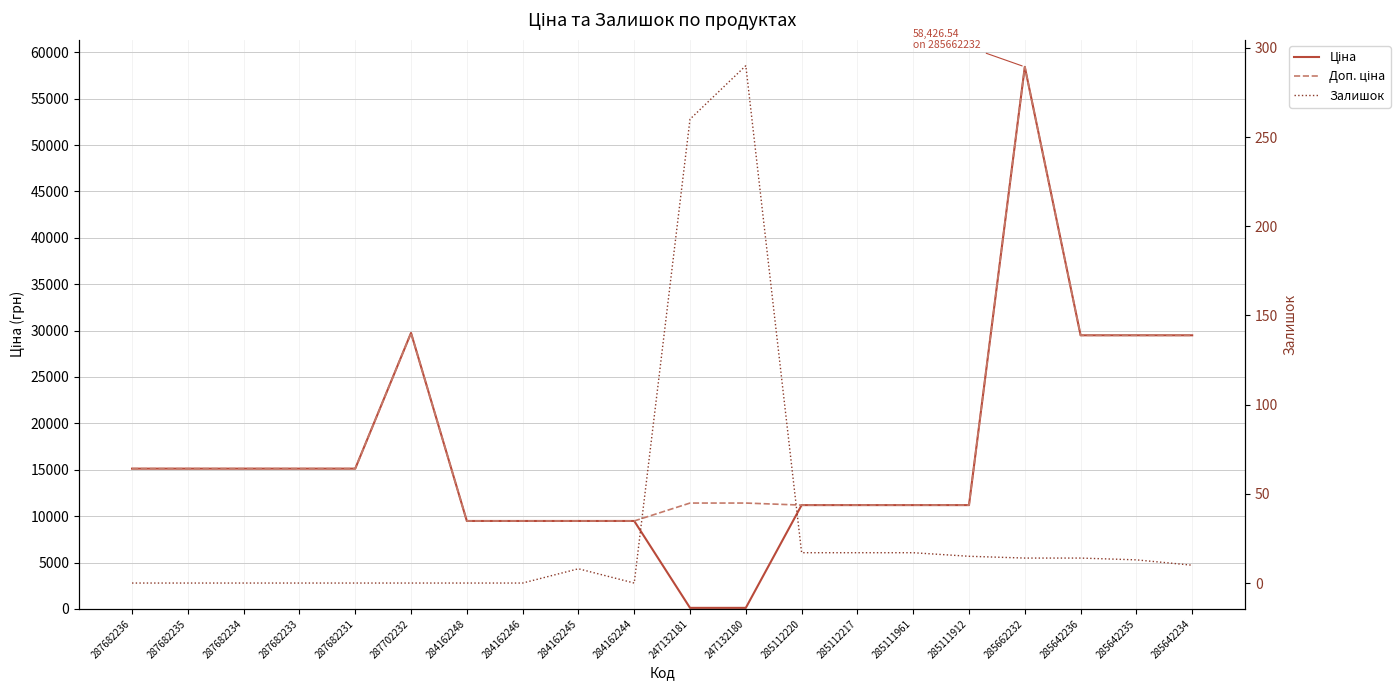

What is the difference between the second highest and minimum values in the Залишок series?

260.0